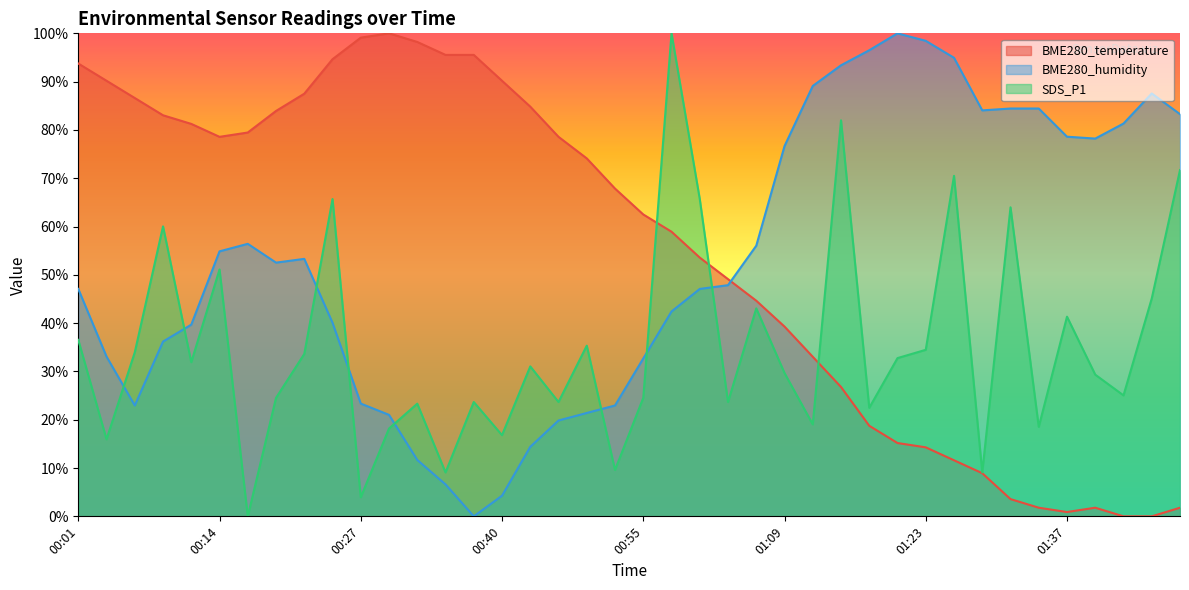

What is the difference between the maximum and minimum values in the BME280_humidity series?

100.0